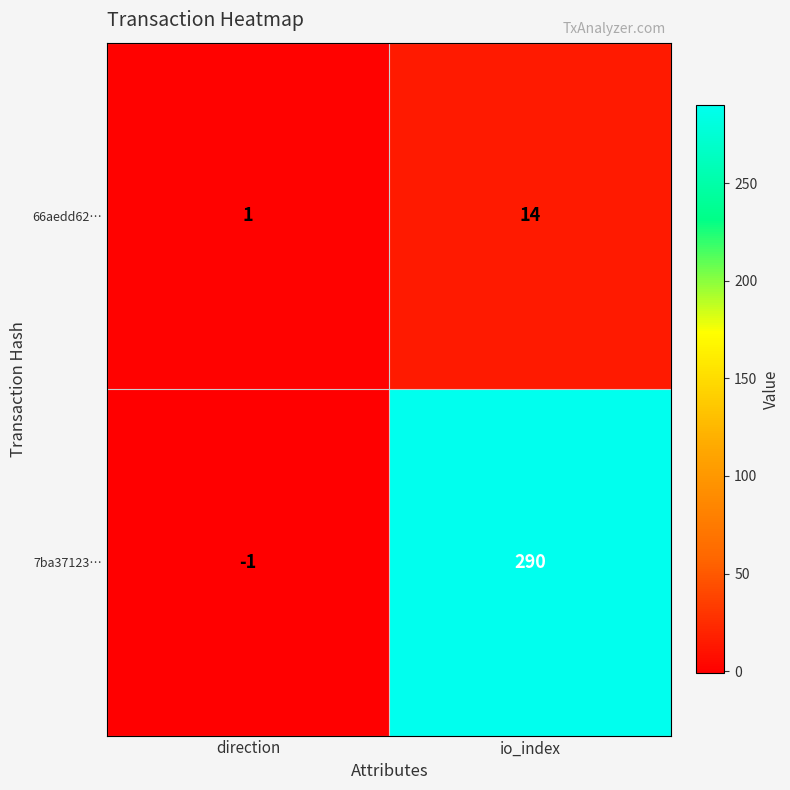

Count the number of categories in the chart.

2